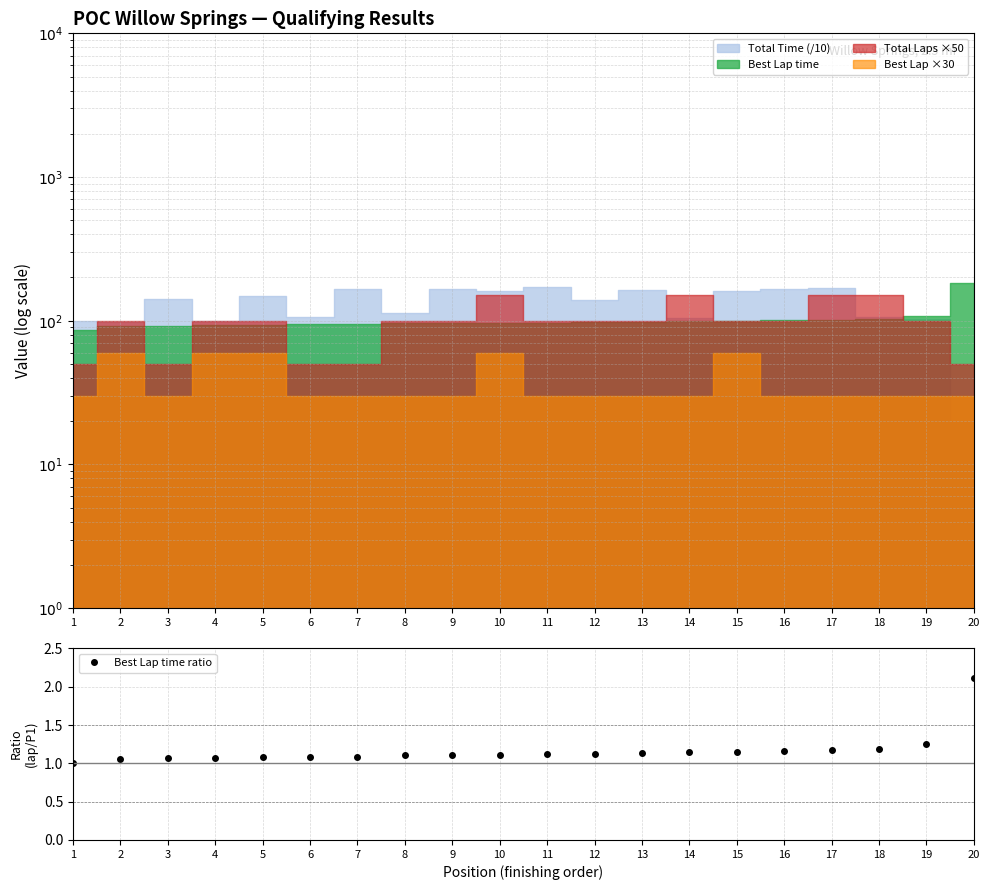

What is the ratio of the value at 5 to the value at 20?

0.5